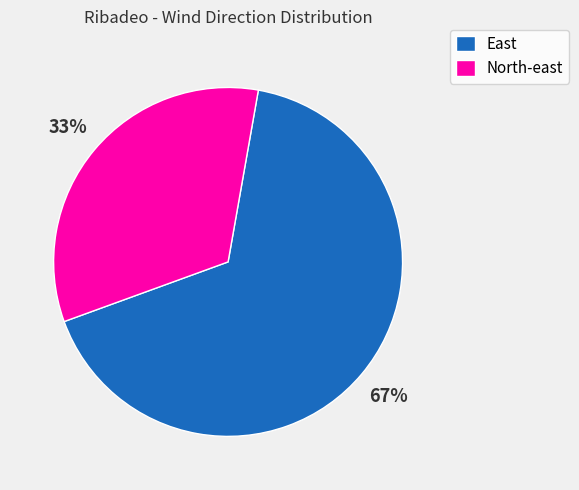

To the nearest percent, what portion does East represent?

67%